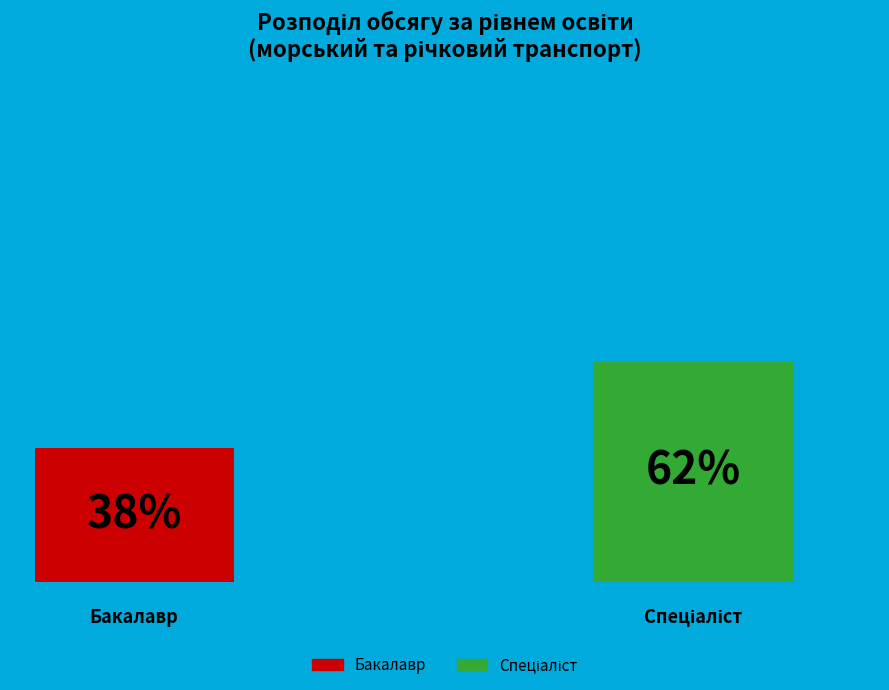

To the nearest percent, what portion does Бакалавр represent?

38%